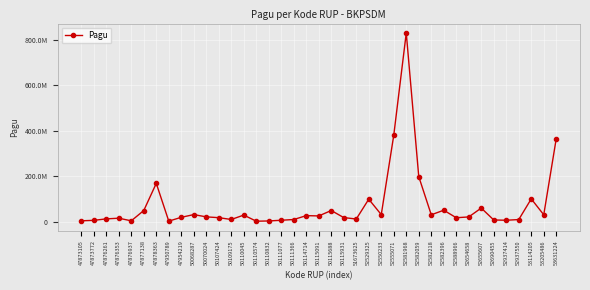

Does the chart have visible grid lines?

Yes